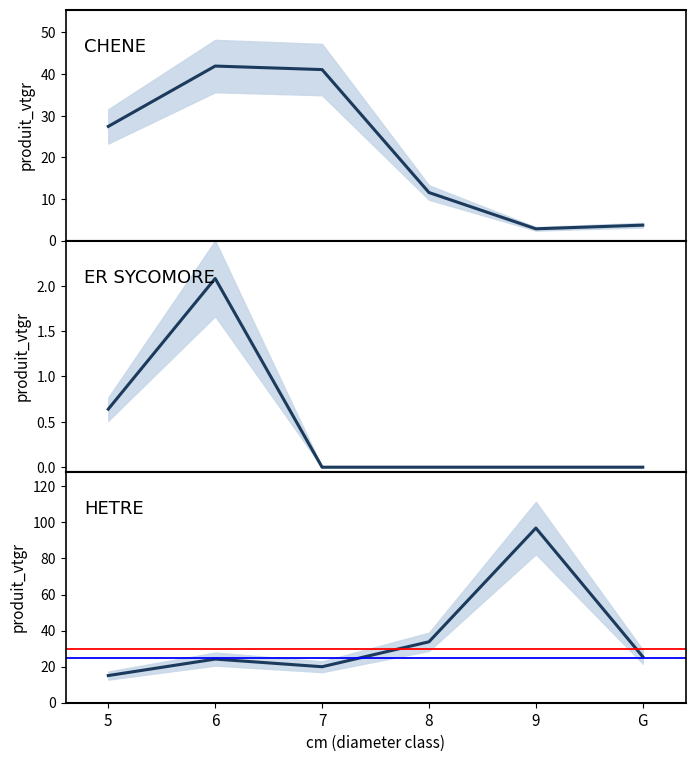

Between 6 and 9, which series saw the biggest shift?

HETRE